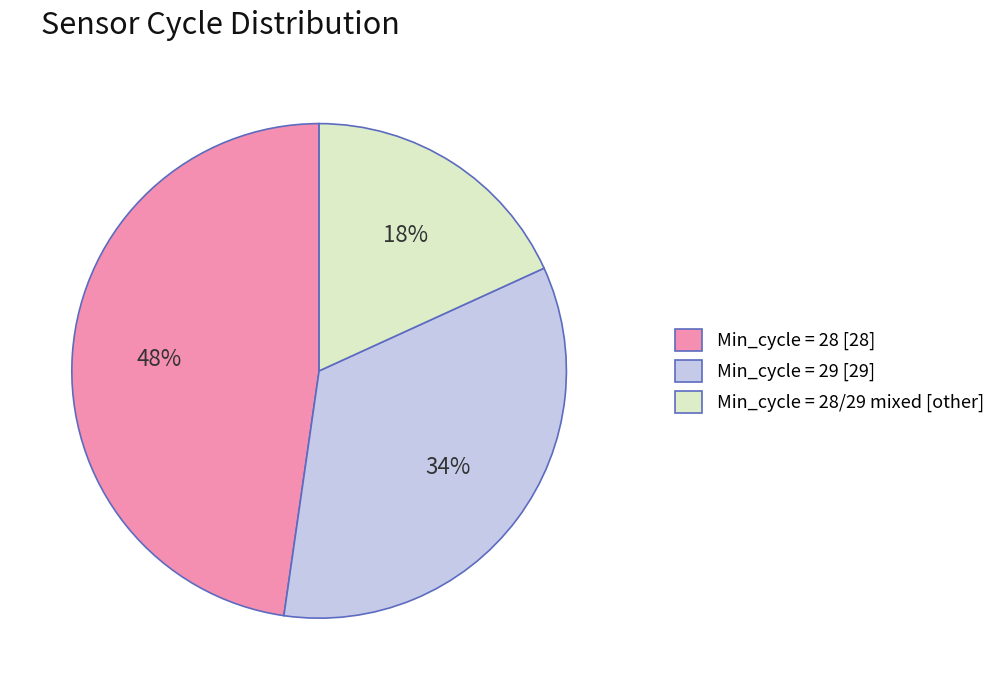

What percentage is the Min_cycle = 28/29 mixed [other] slice, to the nearest percent?

18%